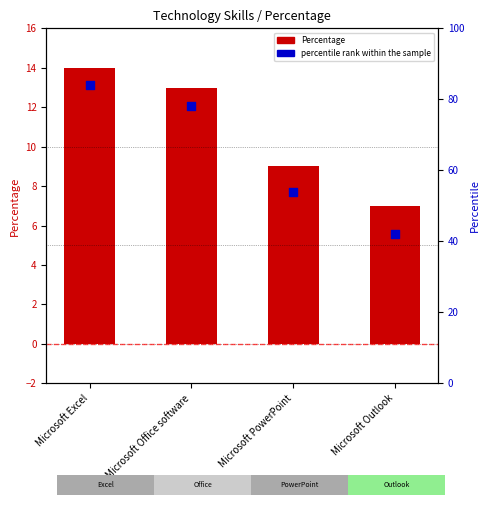

At which category is the sum across all series the highest?

Microsoft Excel